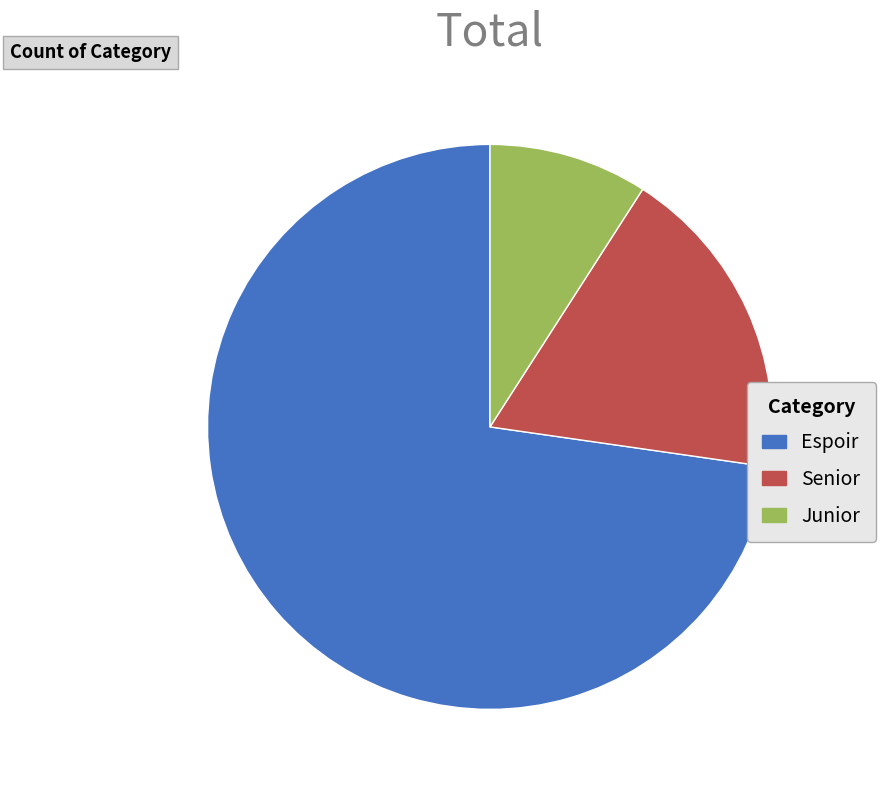

Combined, do Junior and Senior account for over 50%?

No